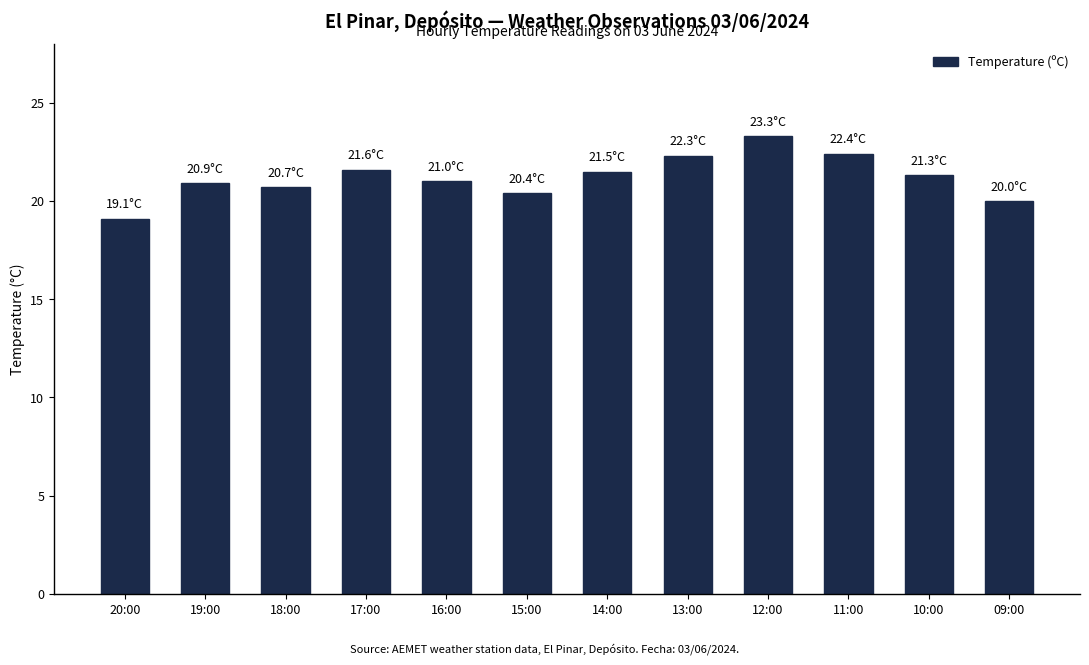

What is the sum of the values at 12:00 and 15:00?

43.7